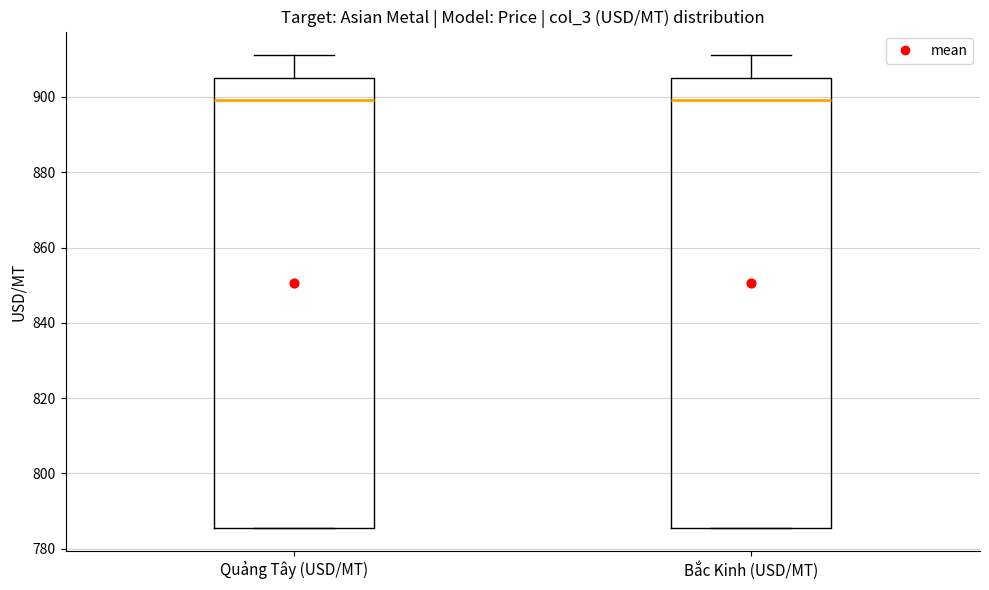

Where is the upper edge of the box for Bắc Kinh (USD/MT) on the y-axis? The values are not printed on the chart, so give them approximately, as read against the axis.

904